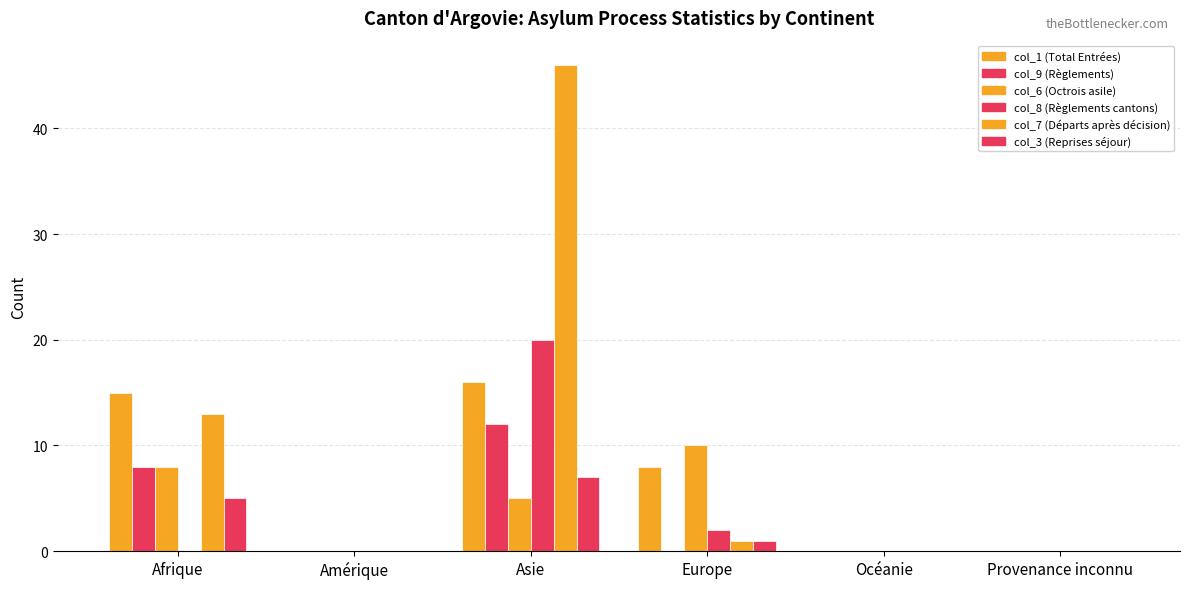

How many groups of bars are there?

6